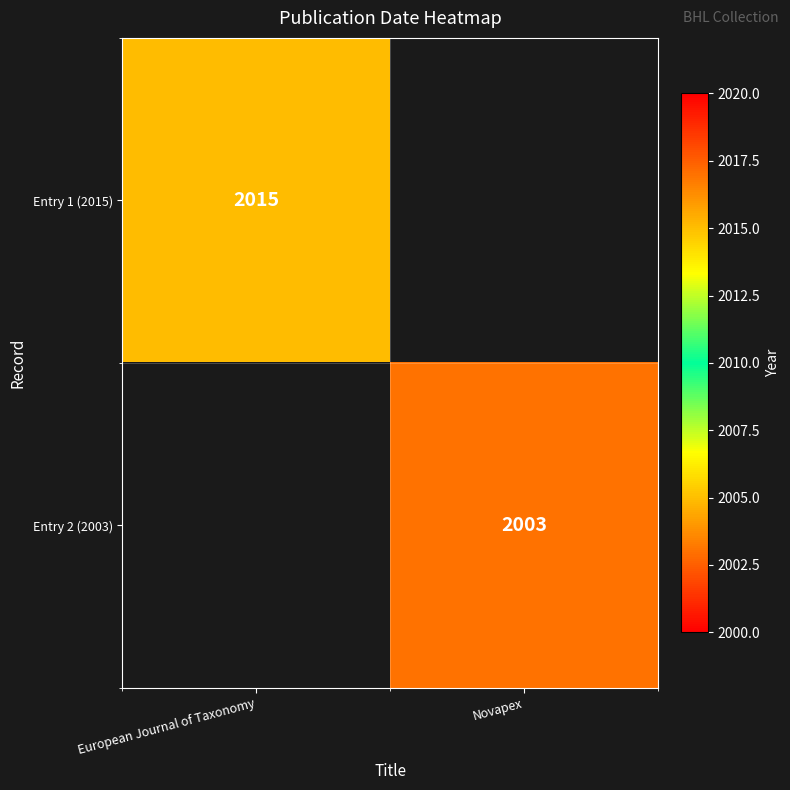

What is the approximate value of Entry 1 (2015) at European Journal of Taxonomy, to the nearest 50?

2000